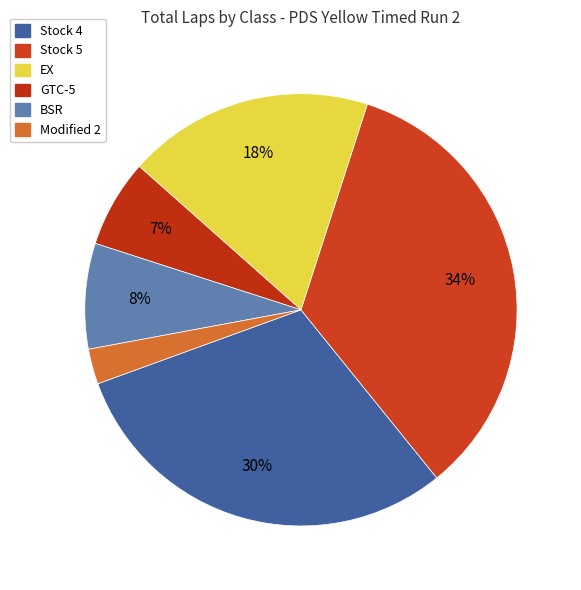

How many segments does this pie chart have?

6